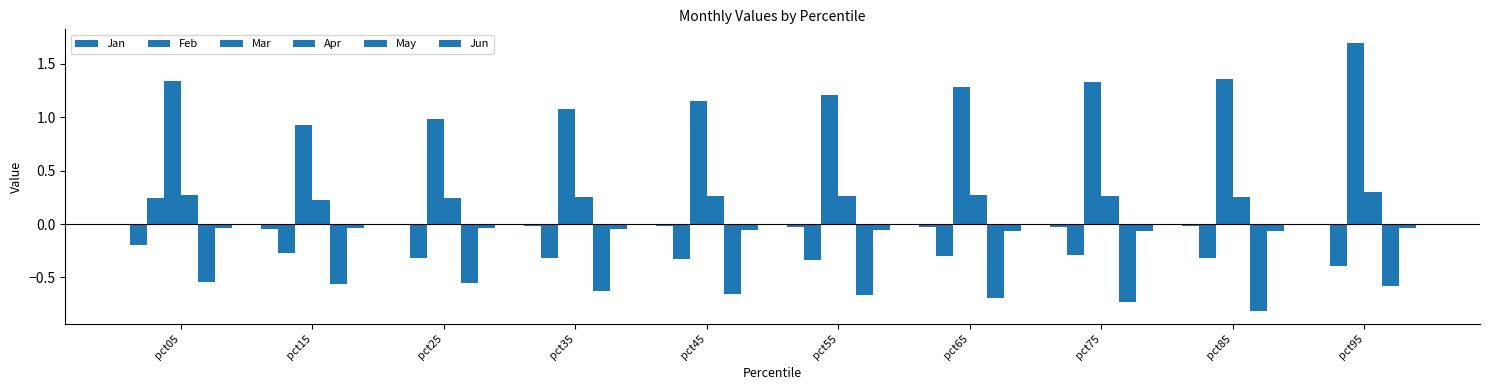

What is the smallest value displayed?

-0.8